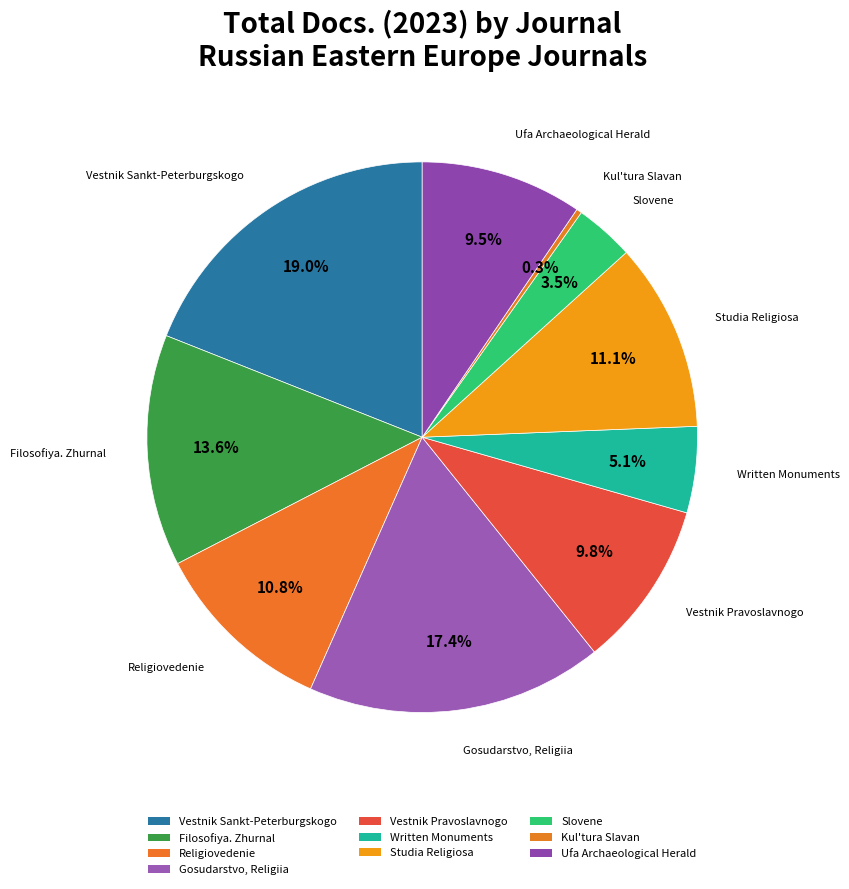

To the nearest percent, what is the difference between the largest and smallest slice percentages?

19%